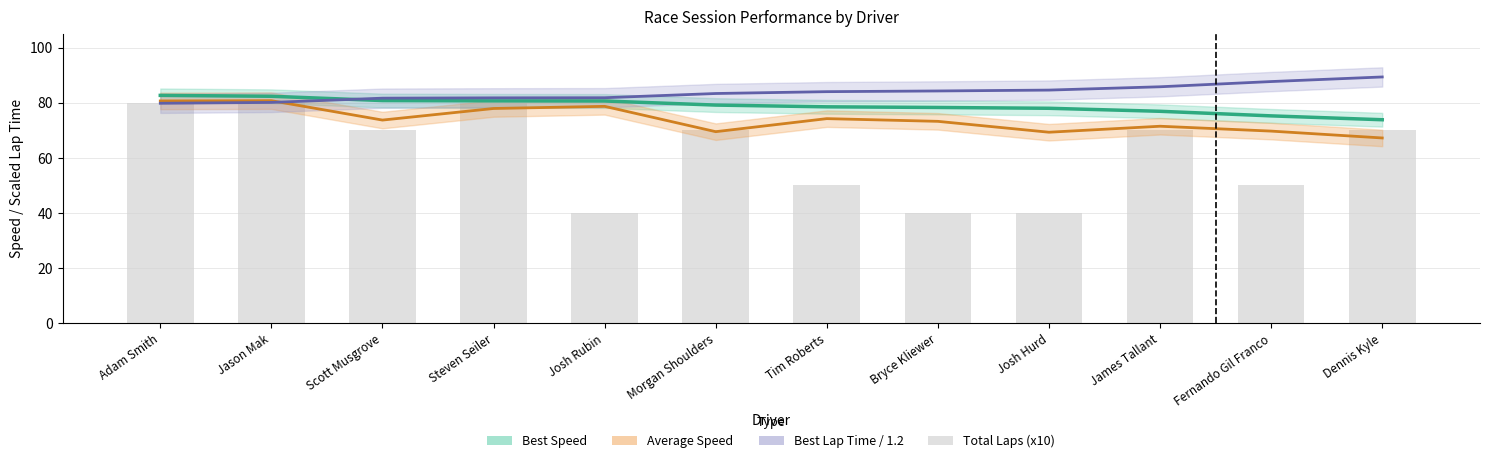

What is the label of the 6th bar from the right?

Tim Roberts